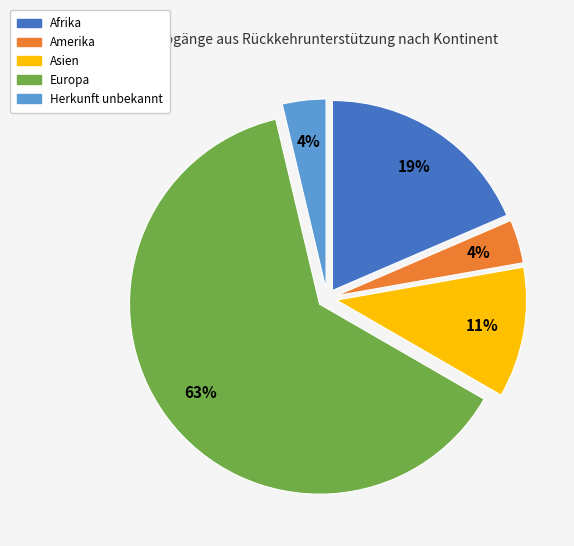

Is the sum of Afrika and Europa greater than half?

Yes